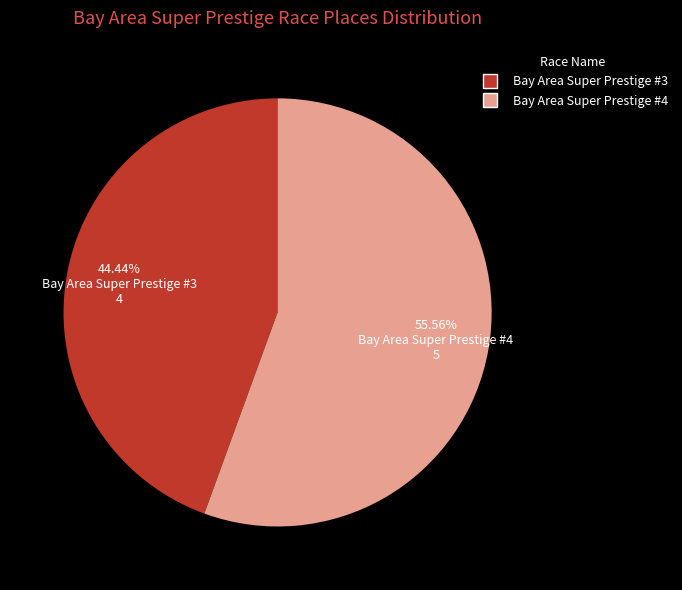

What is the ratio of the value at Bay Area Super Prestige #3 to the value at Bay Area Super Prestige #4?

0.8